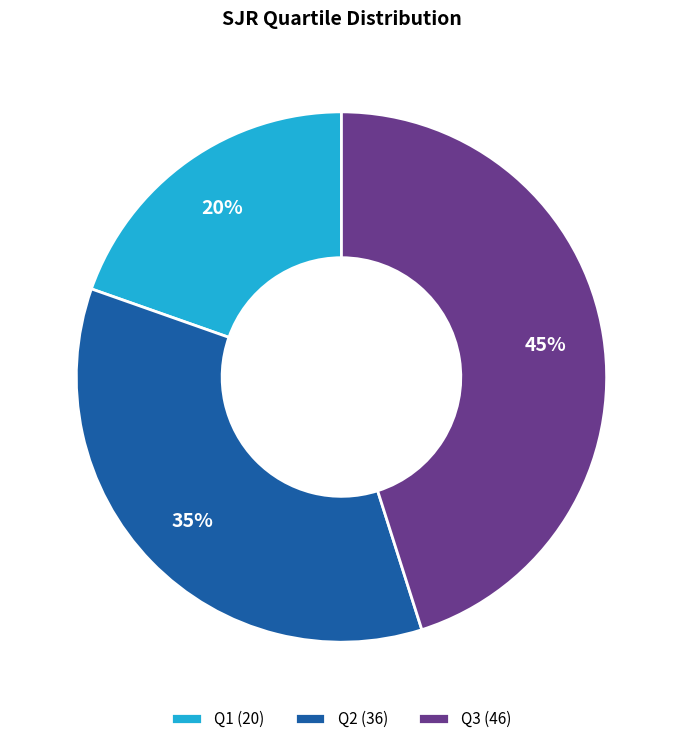

The Q3 (46) slice represents 39% of the pie. True or false?

False